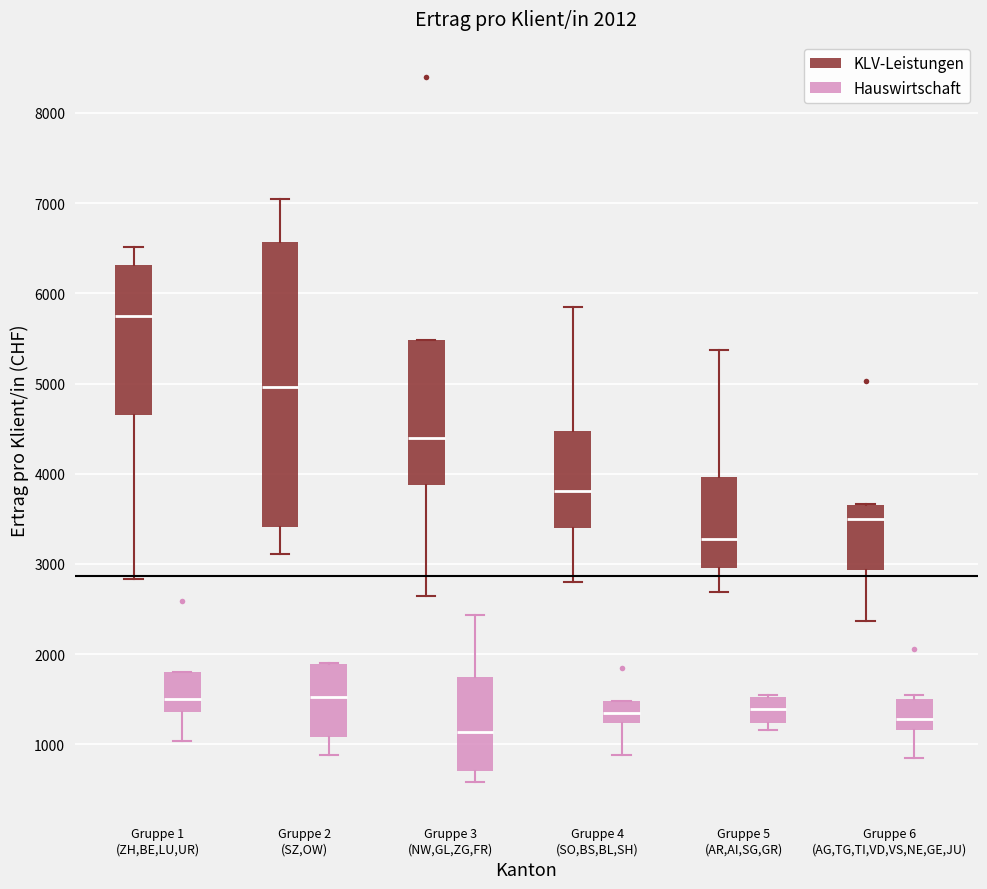

Which box has the highest median line?

Gruppe 1 (ZH,BE,LU,UR) (KLV-Leistungen)